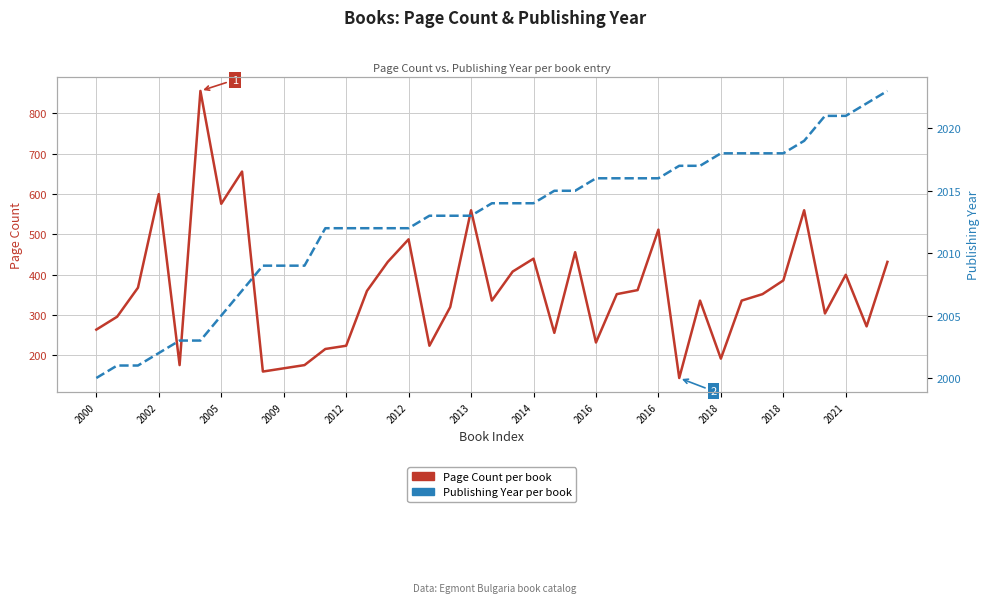

What is the difference between the Page Count (sorted by year) values at 2018 and 2016?

48